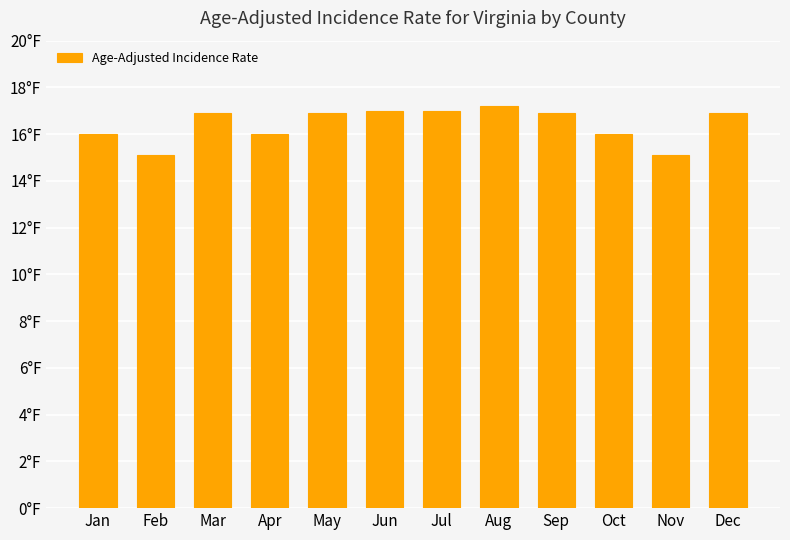

What is the value of the 1st bar from the left?

16.0